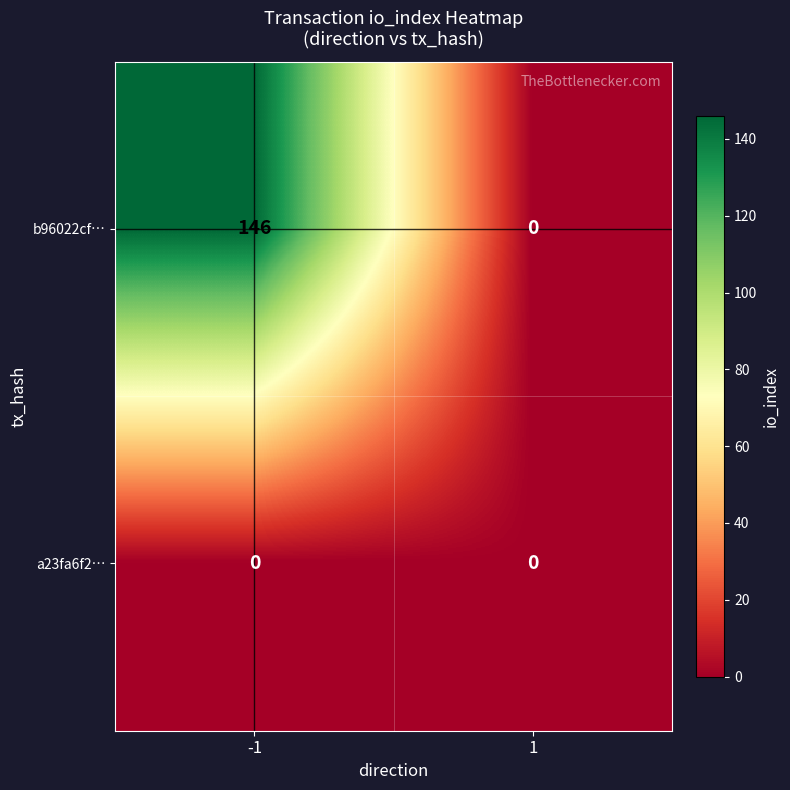

Rank the series at -1 from lowest to highest value.

a23fa6f2…, b96022cf…